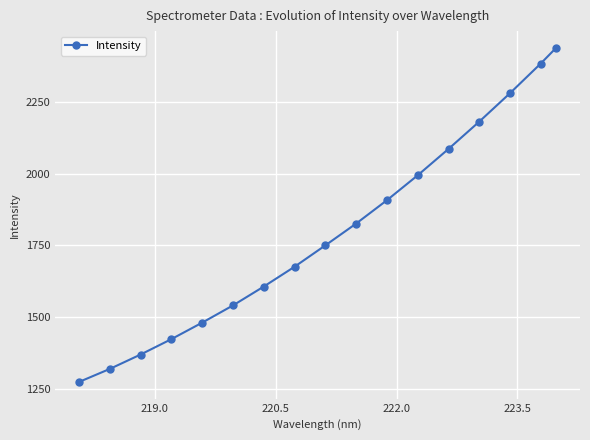

What is the minimum value shown in the chart?

1273.1